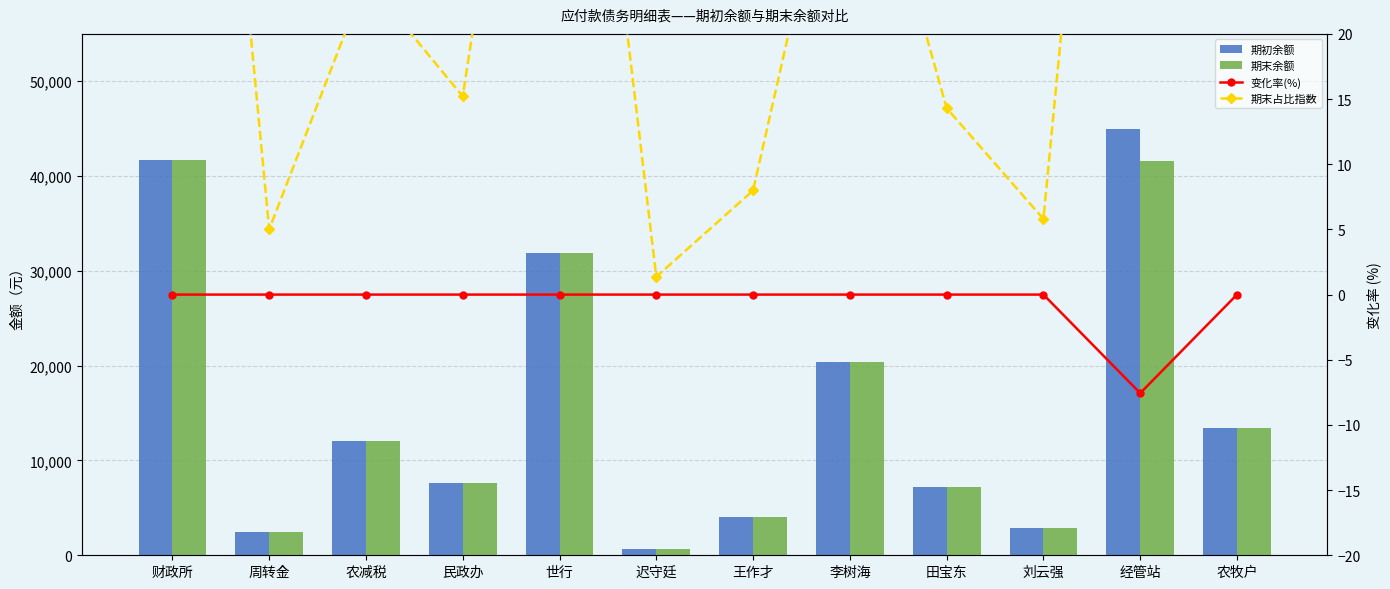

What is the label of the 3rd bar from the right?

刘云强